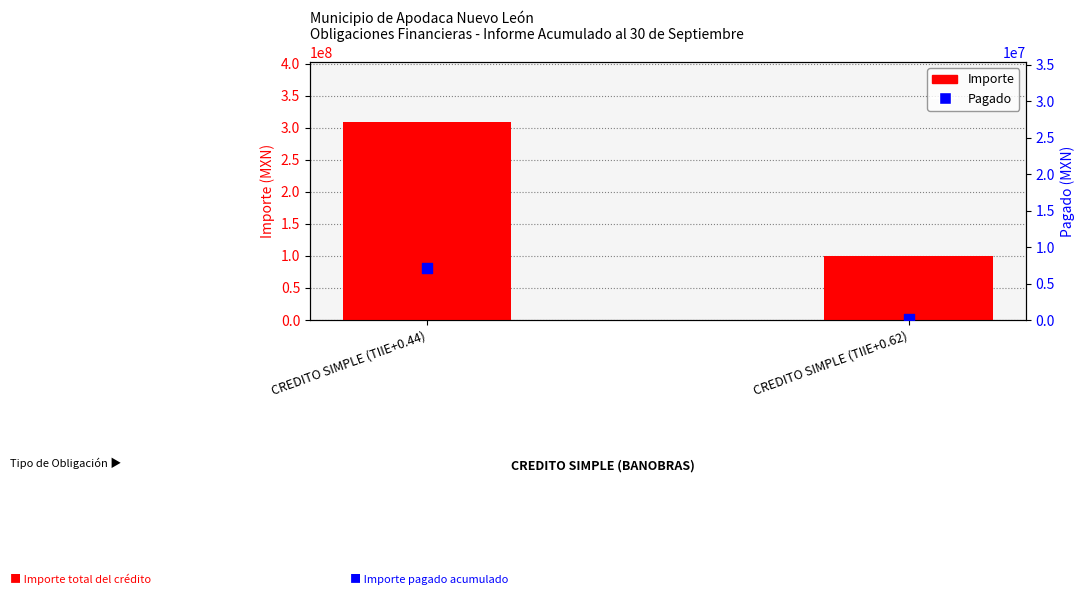

Which series reaches the maximum Y coordinate?

Importe